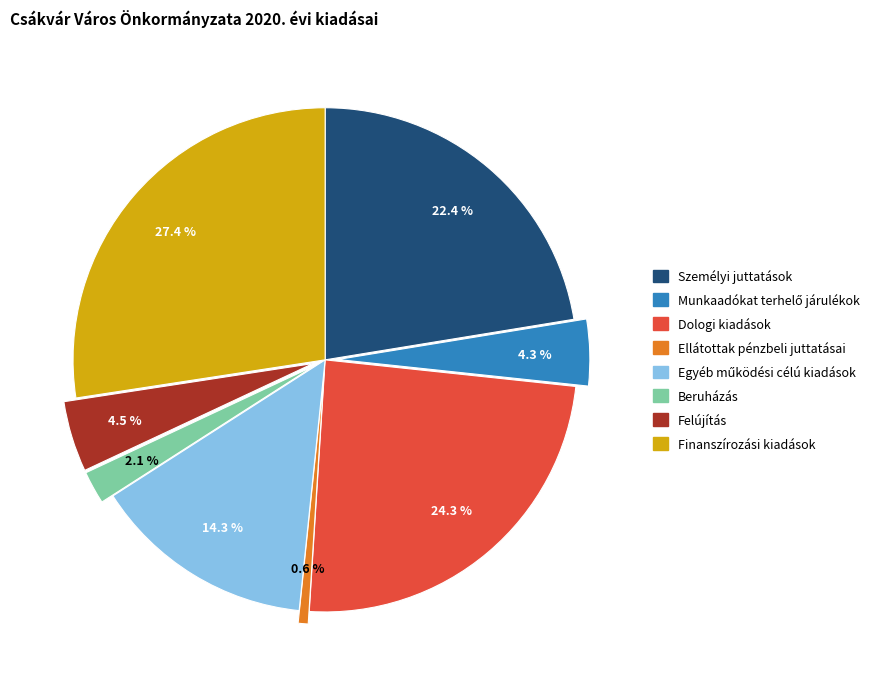

Combined, what portion of the pie is Beruházás and Dologi kiadások?

26.4%